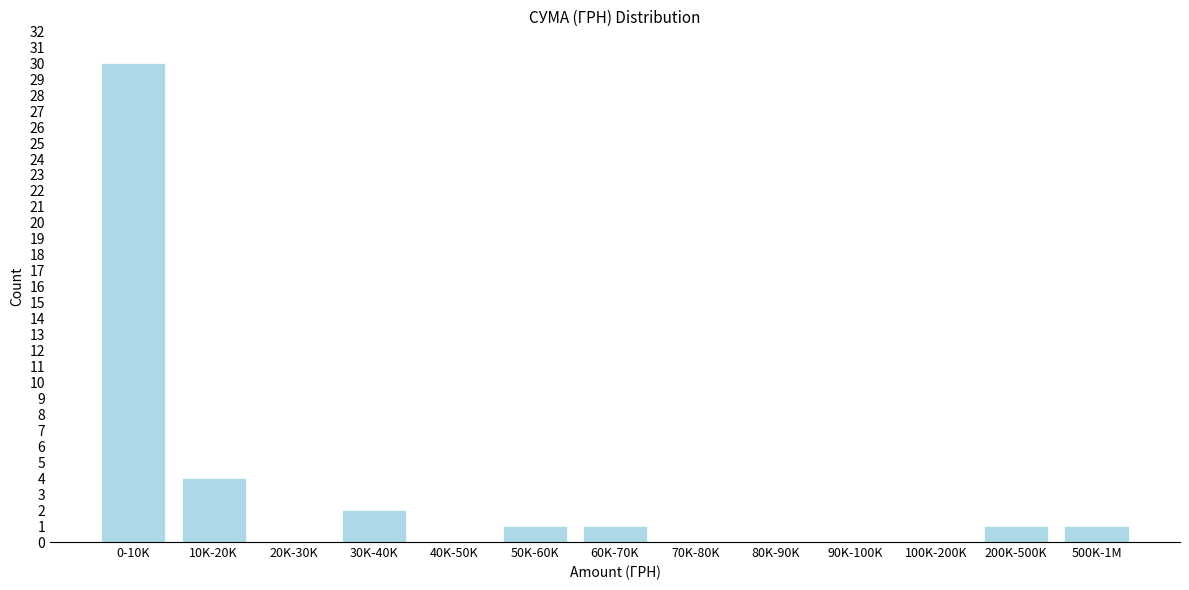

Reading left to right, list all the values displayed in this chart.

0-10K=30	10K-20K=4	20K-30K=0	30K-40K=2	40K-50K=0	50K-60K=1	60K-70K=1	70K-80K=0	80K-90K=0	90K-100K=0	100K-200K=0	200K-500K=1	500K-1M=1